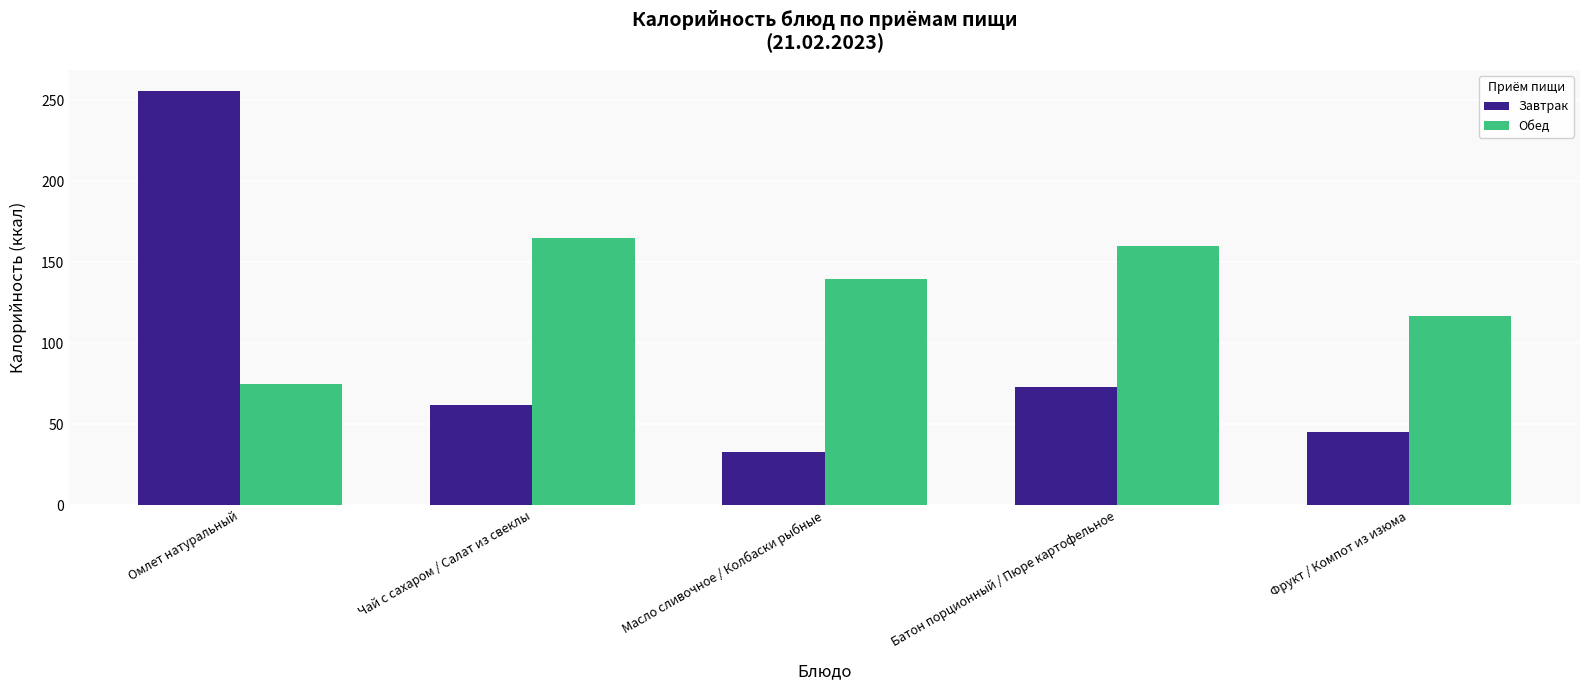

At which category is the sum across all series the highest?

Омлет натуральный